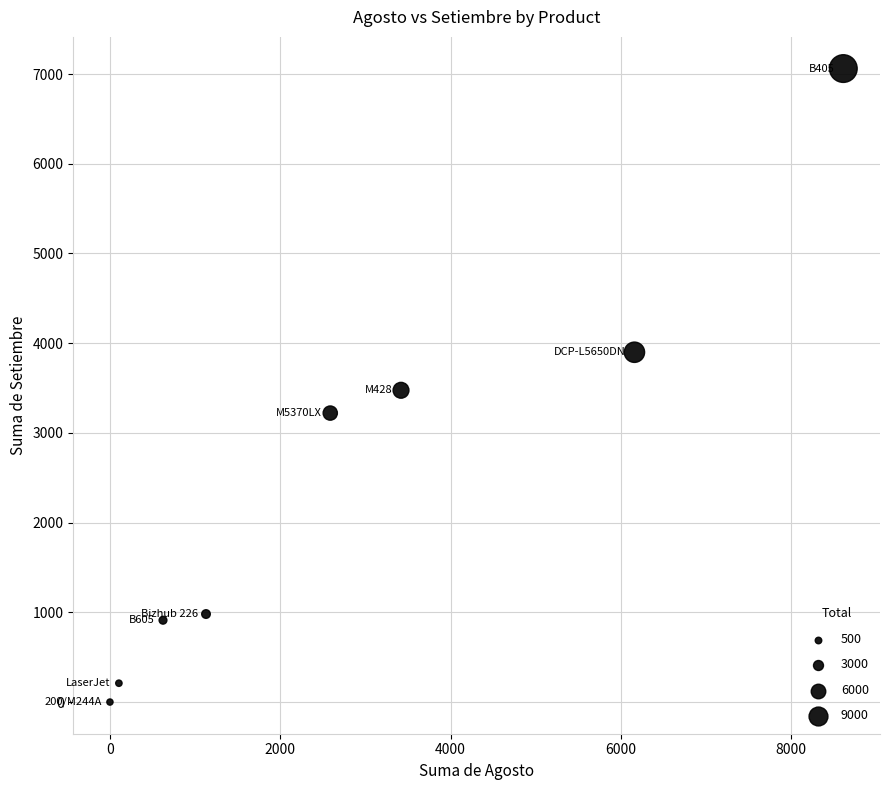

What is the range of Y values (max minus min)?

7061